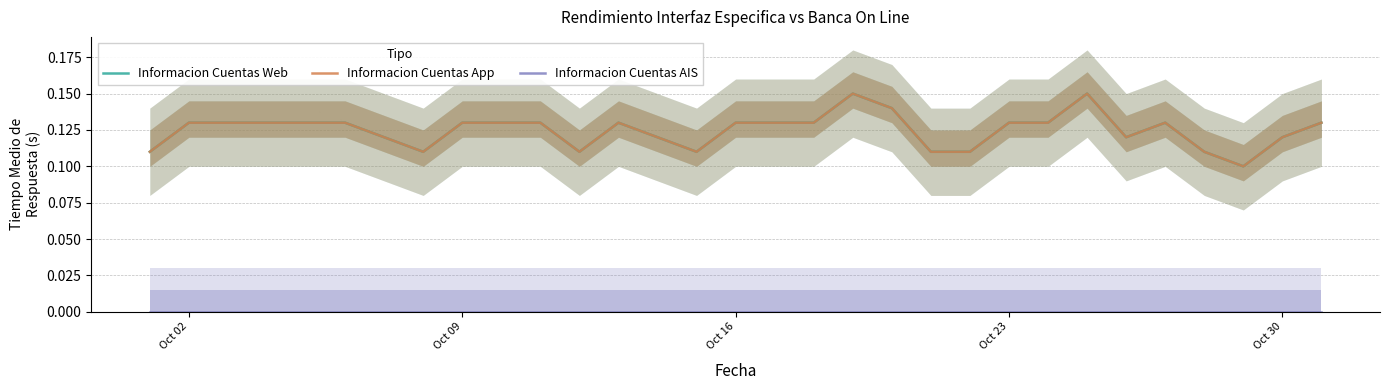

True or false: Informacion Cuentas App and Informacion Cuentas AIS cross at least once.

False